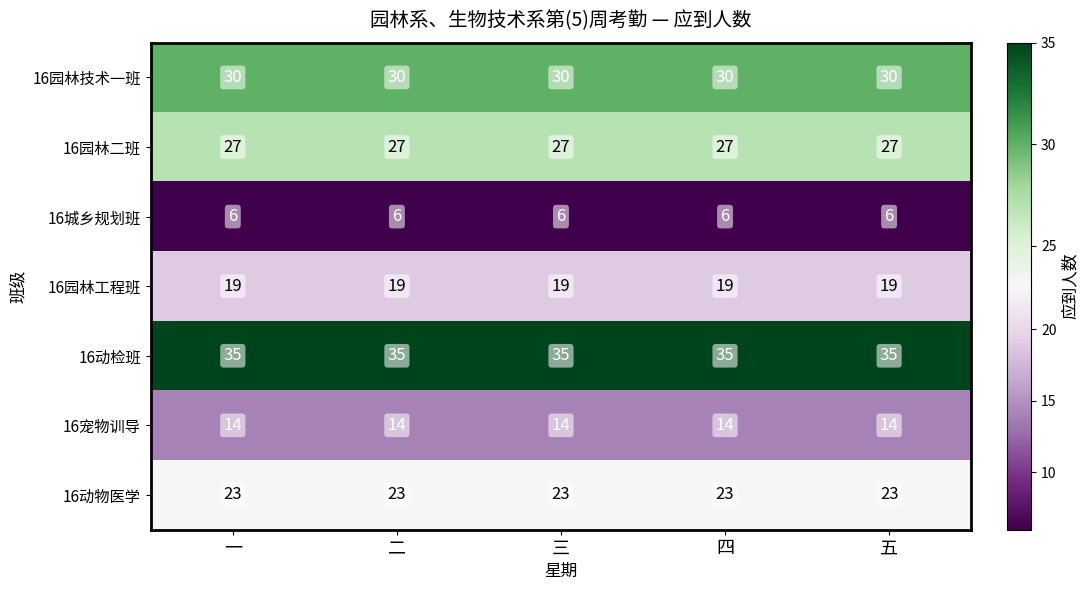

Count the number of categories in the chart.

5